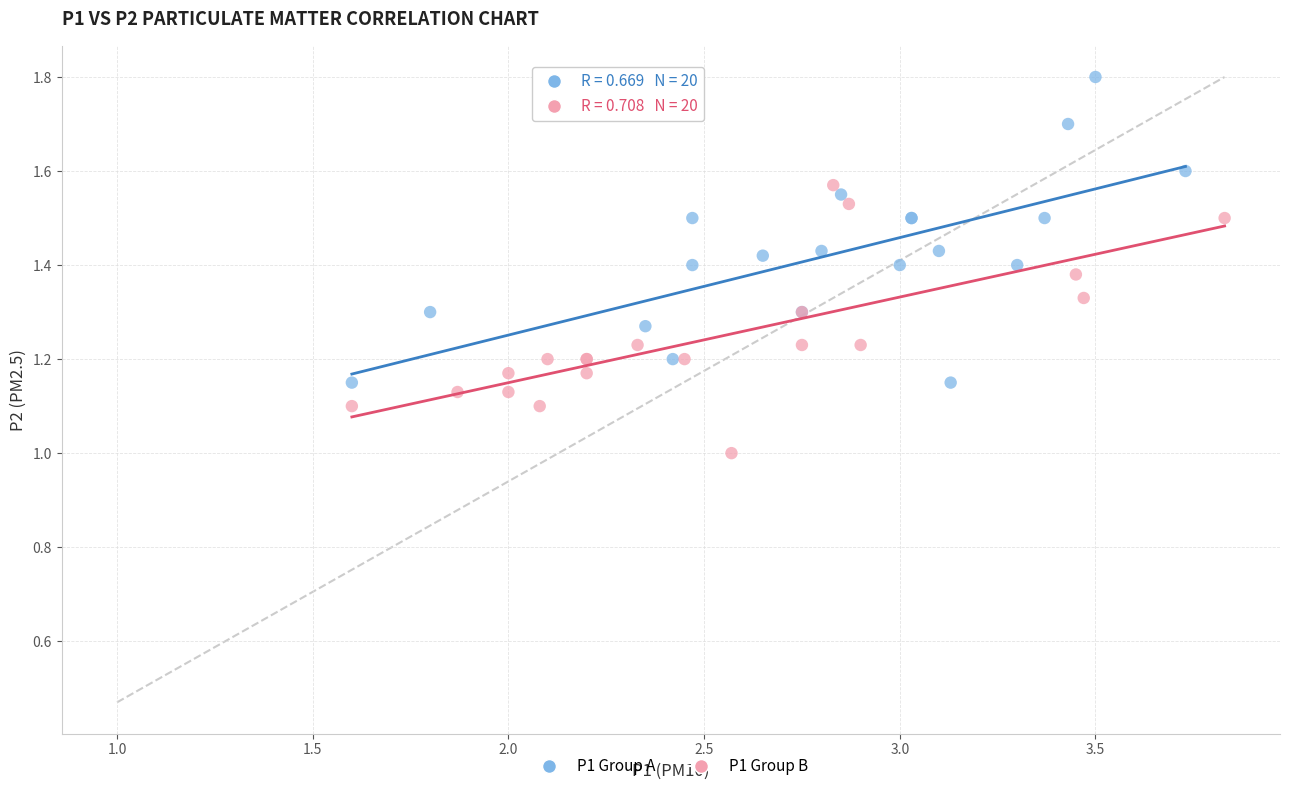

Which series has the largest Y range (max minus min)?

P1 Group A